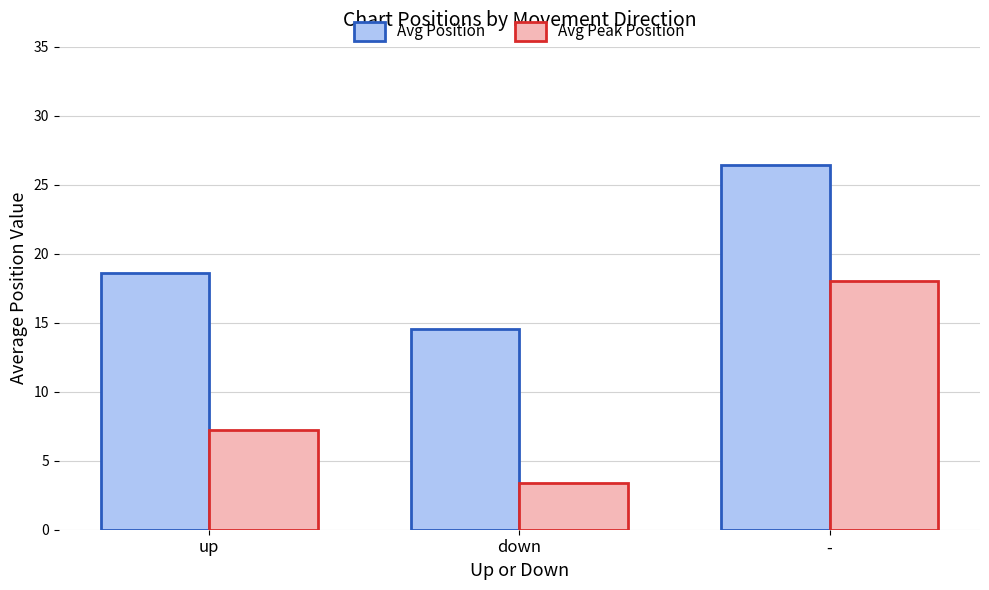

At which label does Avg Peak Position first exceed 7?

up